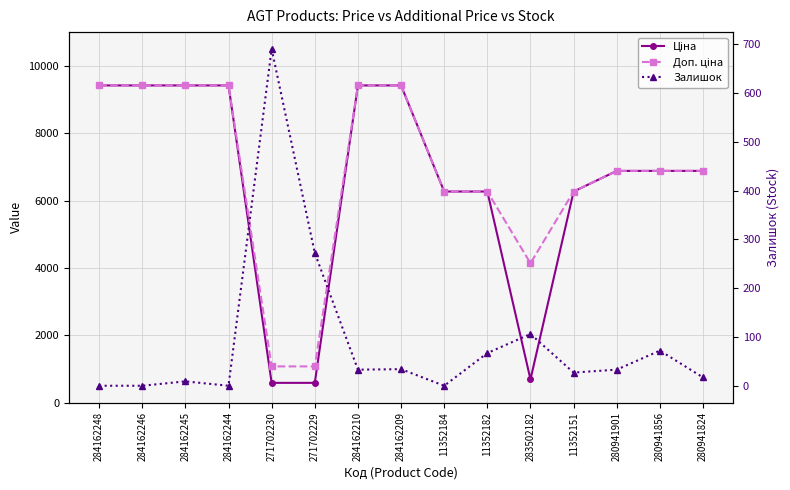

Between 283502182 and 11352184, which is larger?

11352184